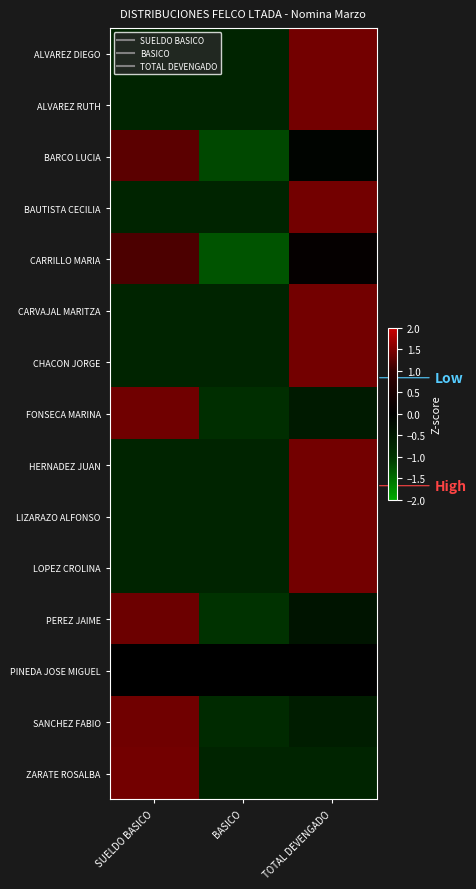

At how many categories does at least one series exceed 0?

2